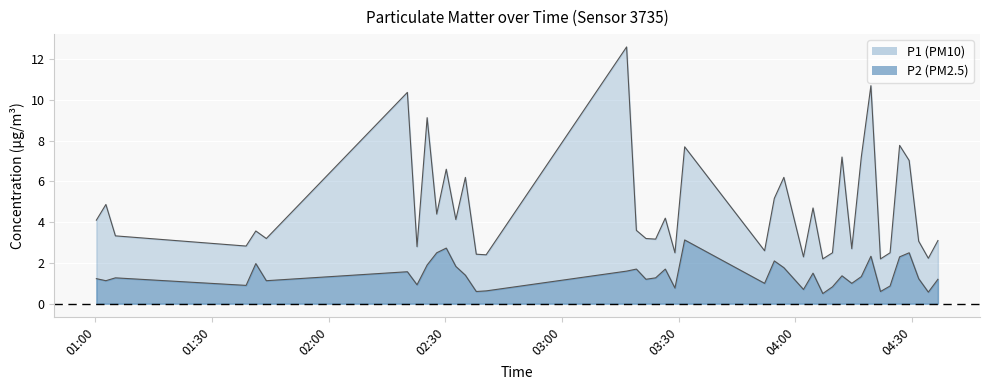

True or false: P2 has more than 1 points higher than both neighbors.

True